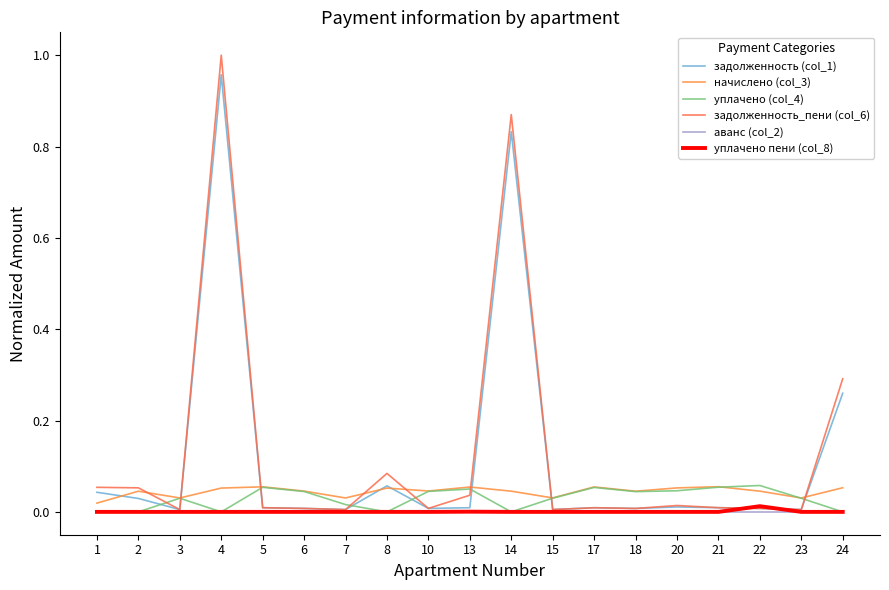

At which label does задолженность_пени (col_6) reach its minimum?

23